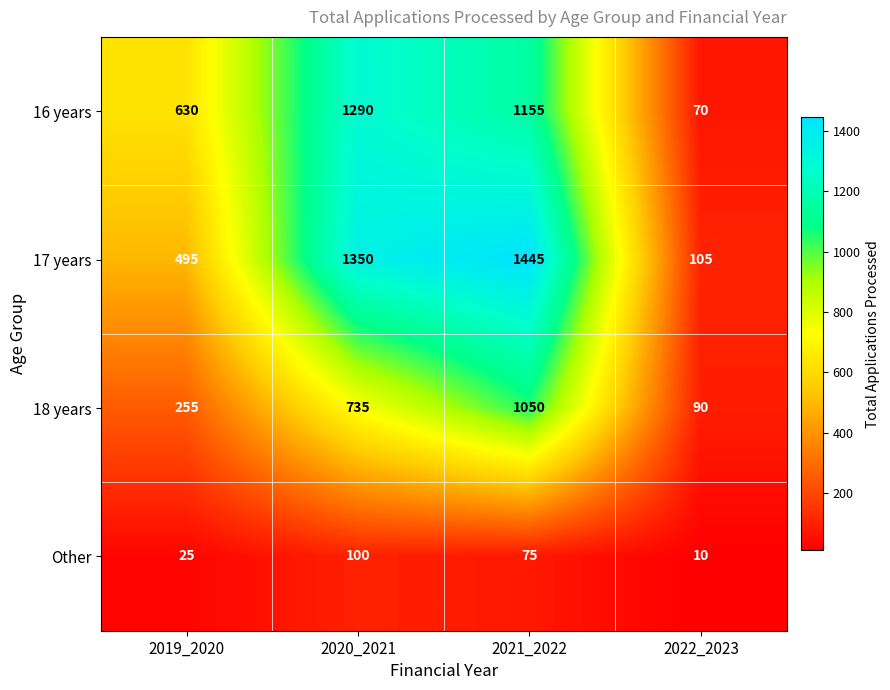

At which category is the sum across all series the highest?

2021_2022